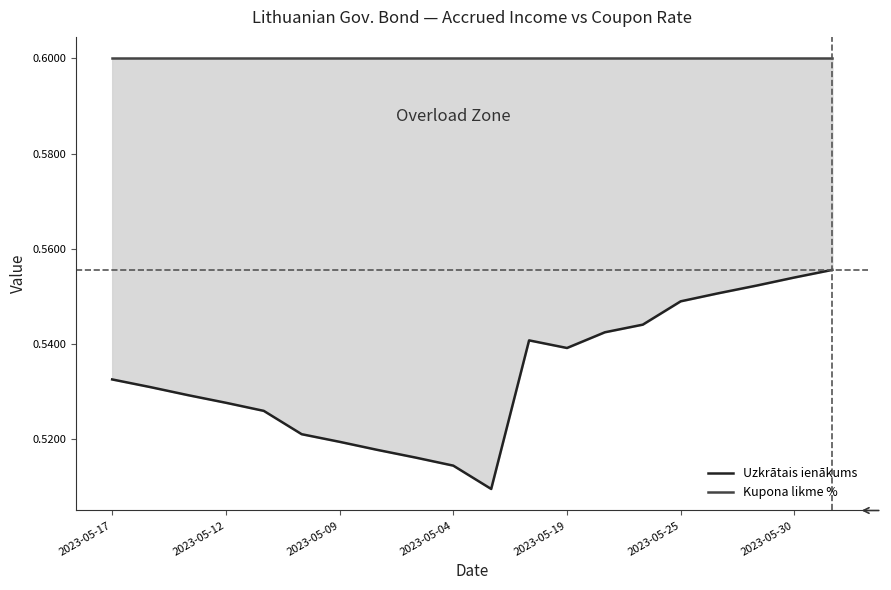

Which series has the widest spread of values?

Uzkrātais ienākums